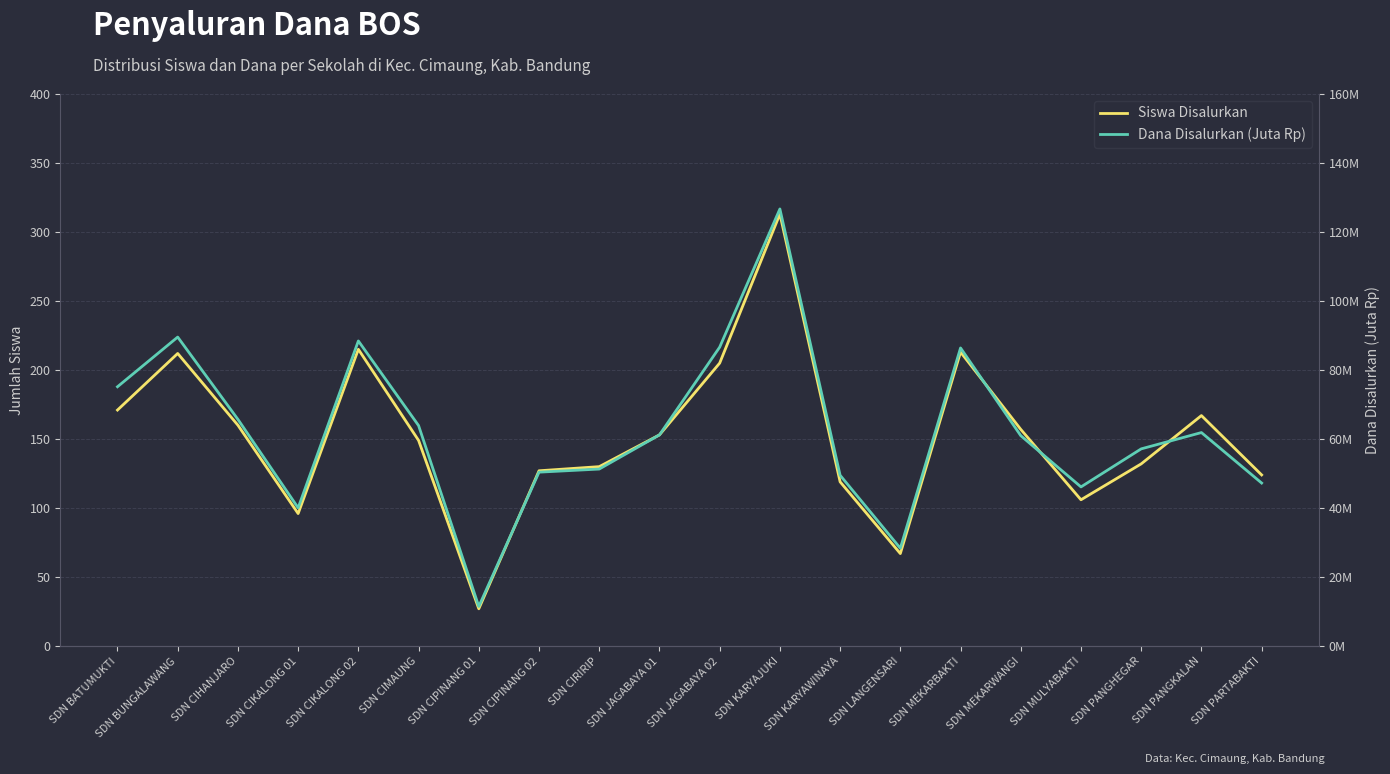

List the series in order of their peak value, highest first.

Siswa Disalurkan, Dana Disalurkan (Juta Rp)